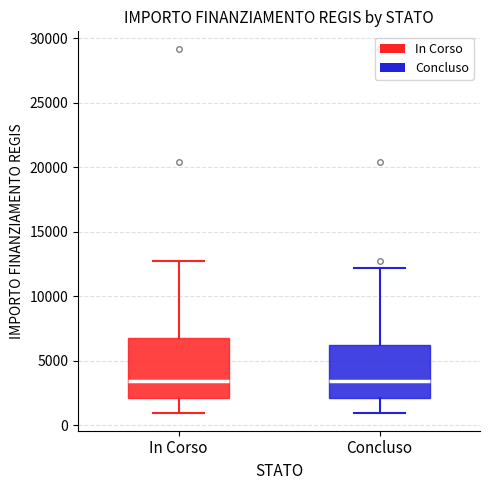

Reading left to right, transcribe this box plot: for each box, give where its median line is, the range the box spans, and where its two whiskers end, as read against the y-axis. The values are not printed on the chart, so give them approximately, as read against the axis.

In Corso: median 3500, box 2000 to 7000, whiskers 1000 to 12500
Concluso: median 3500, box 2000 to 6000, whiskers 1000 to 12000